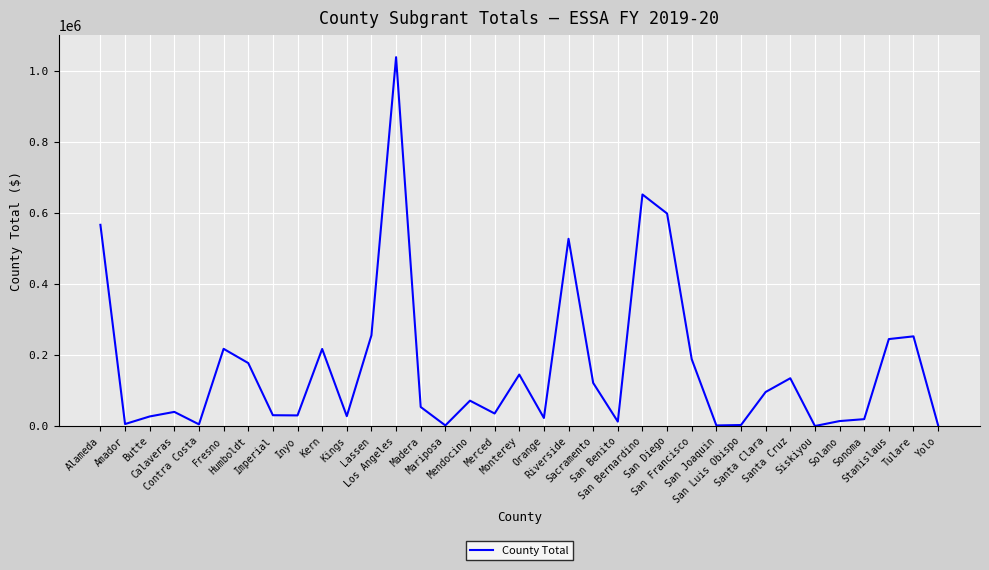

What is the minimum value shown in the chart?

73.3